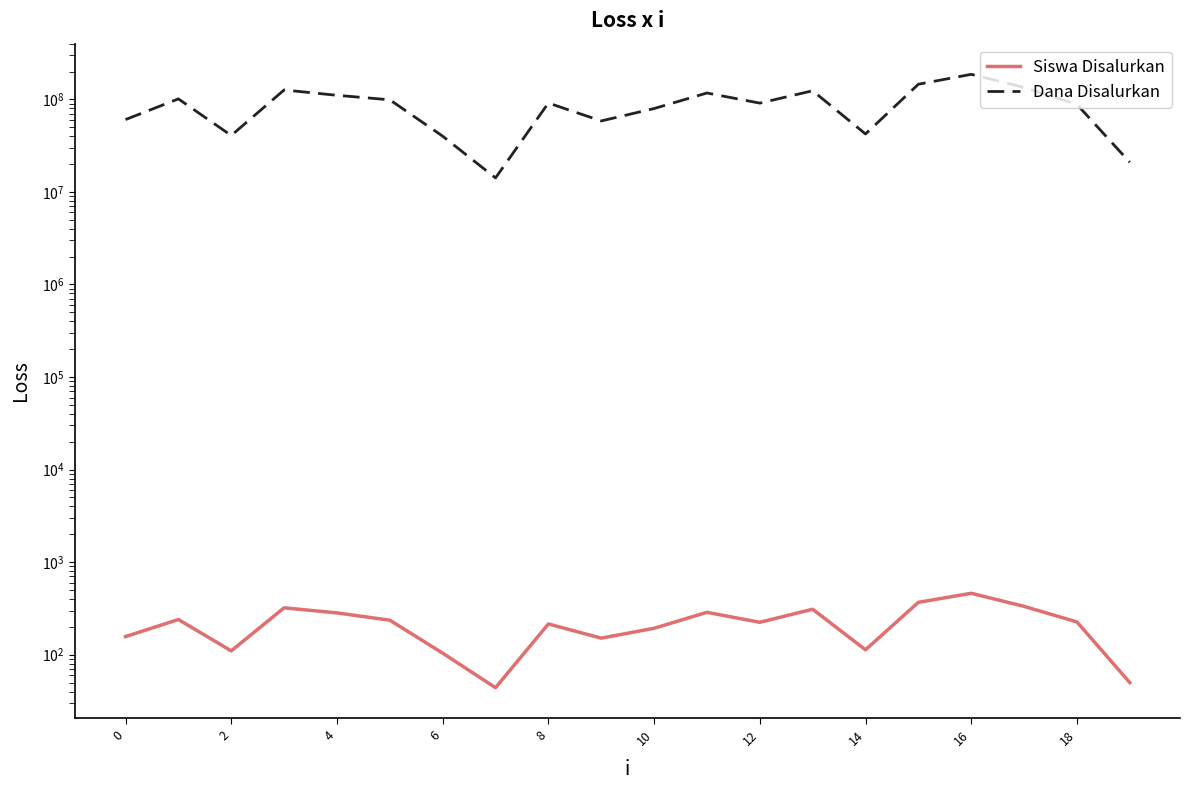

The Siswa Disalurkan series shows 76 at 14. True or false?

False